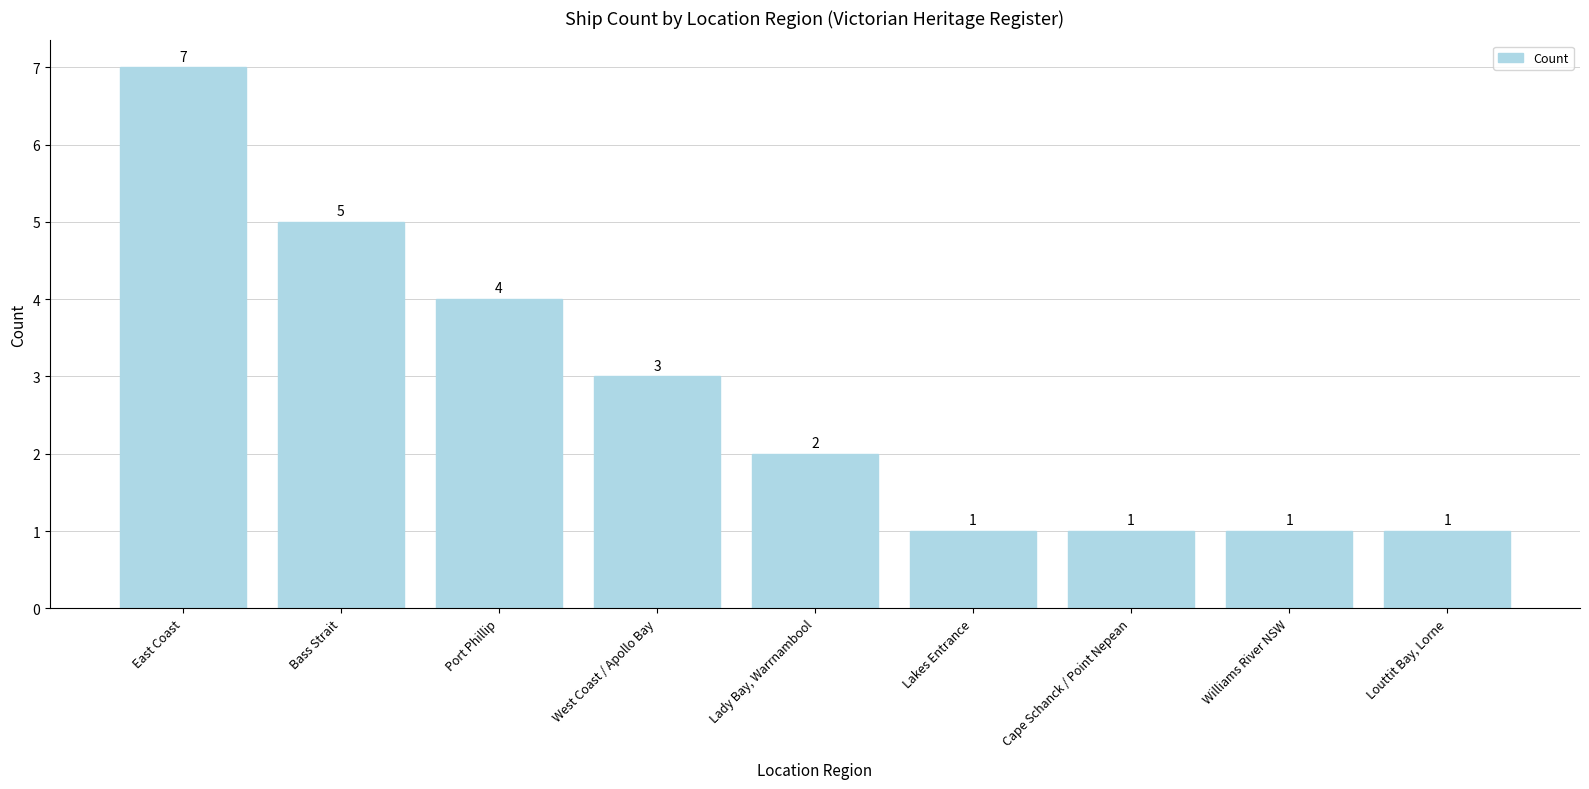

At which label does the data first exceed 2?

East Coast